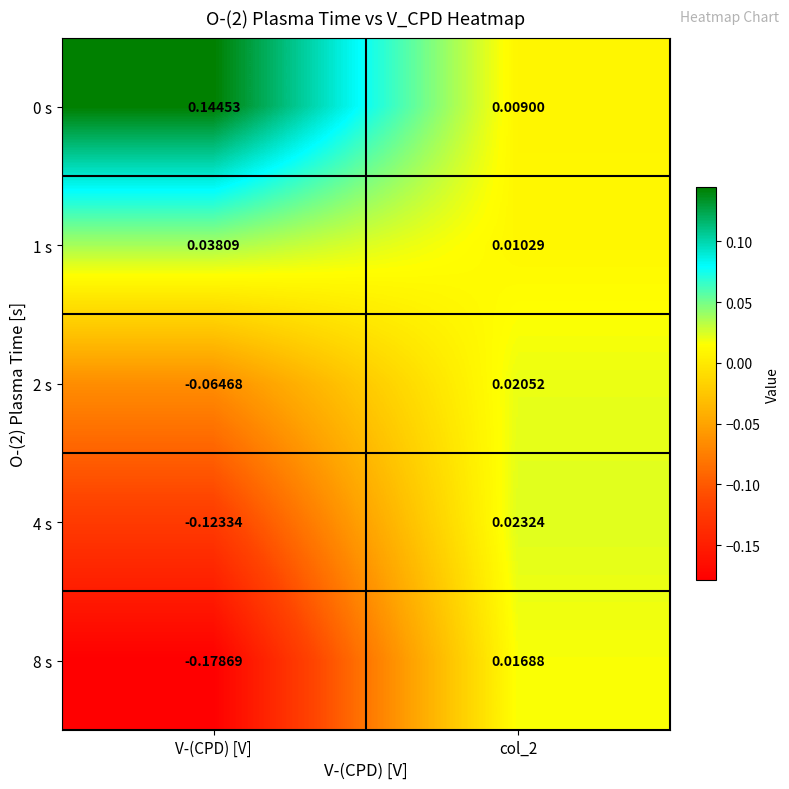

At which label does 8 s reach its minimum?

V-(CPD) [V]